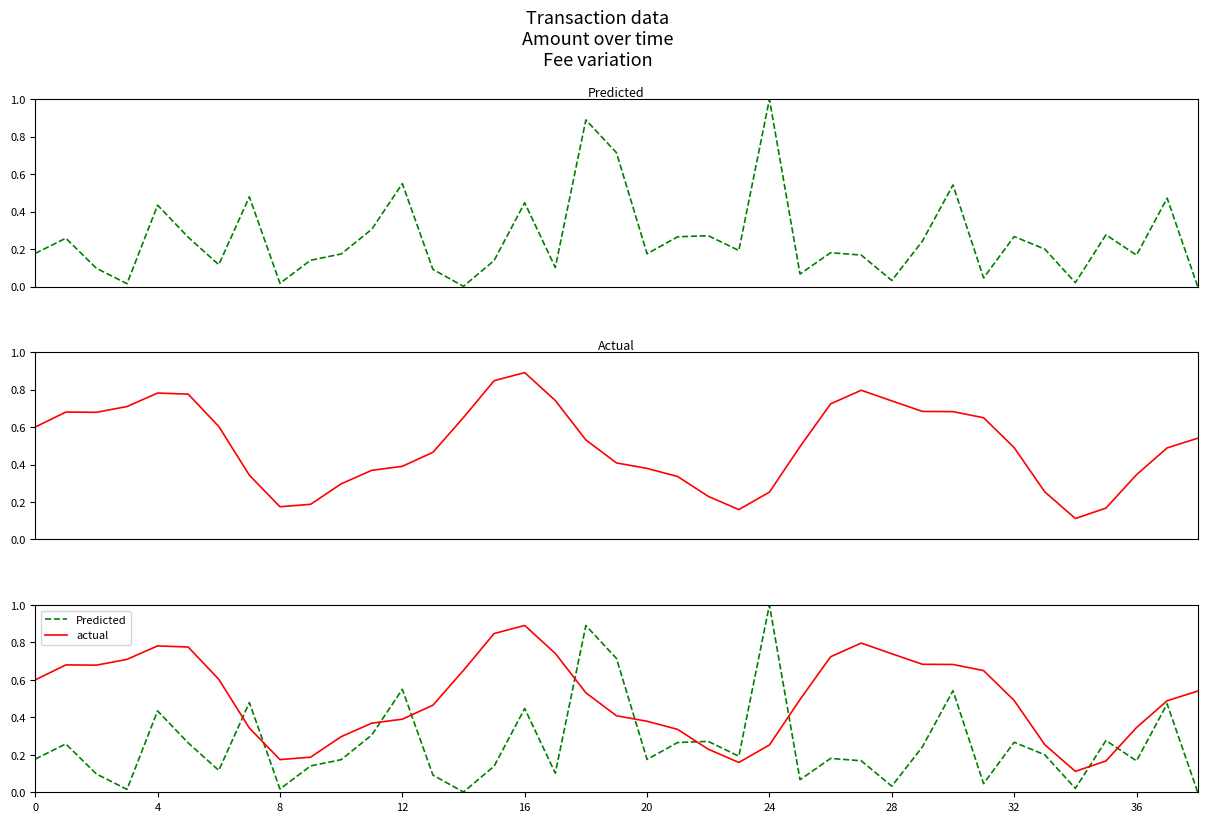

How many actual values are between 0 and 1?

39